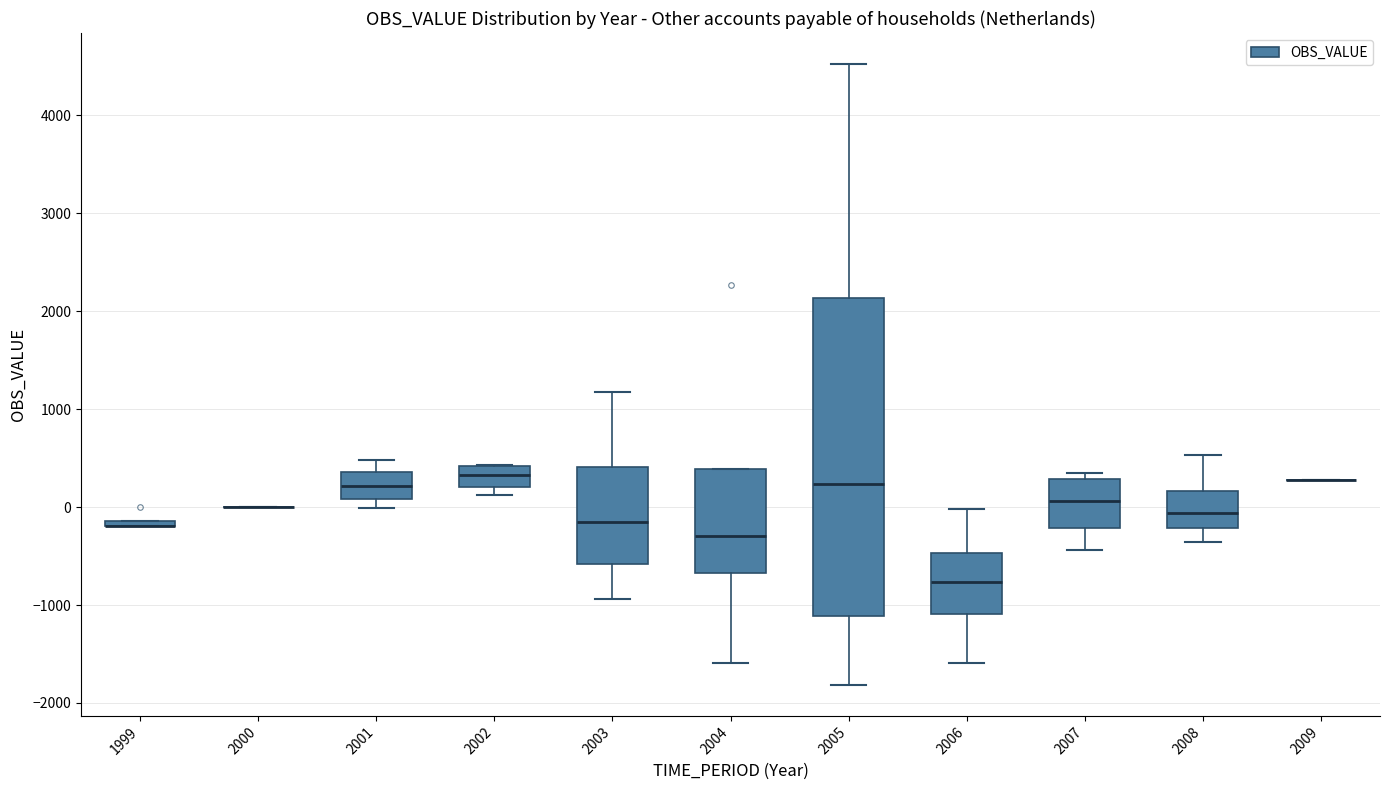

Which box is the tallest, from its lower edge to its upper edge?

2005